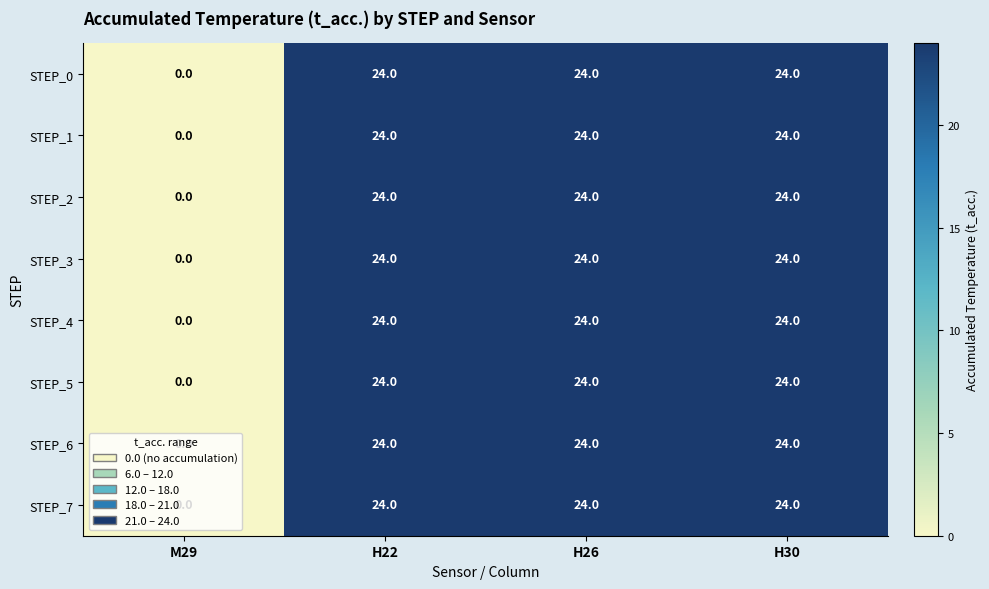

What is the sum of the STEP_7 values at H26 and H22?

48